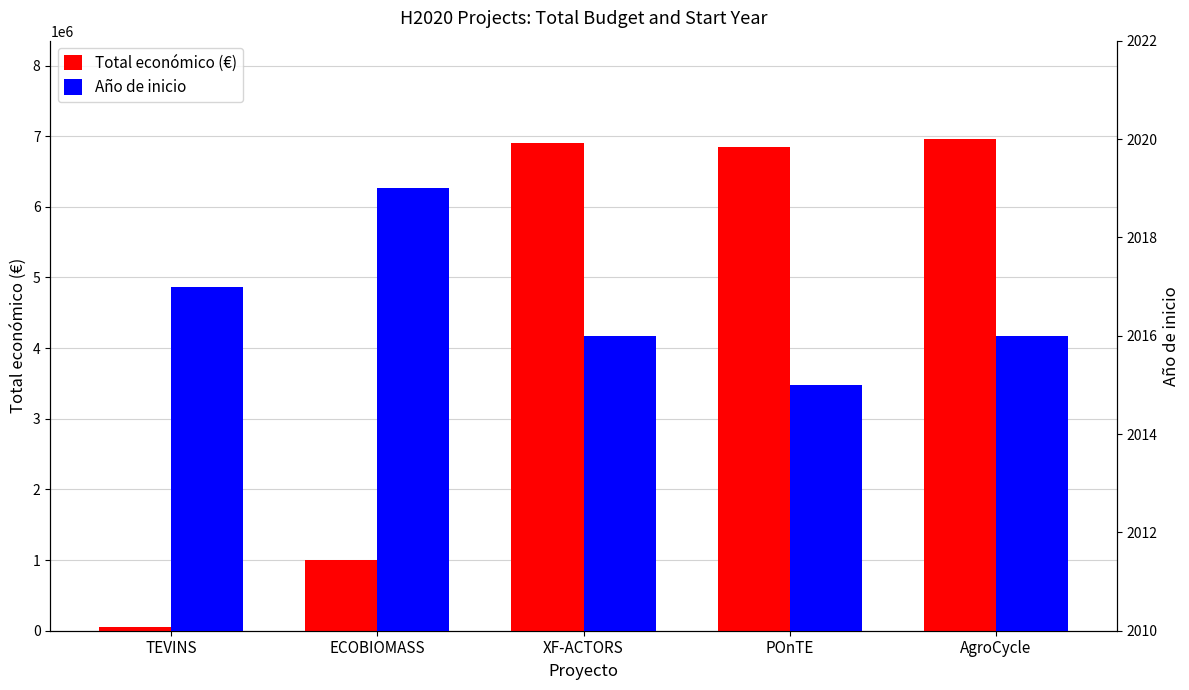

What is the spread (max minus min) of values at POnTE?

6847985